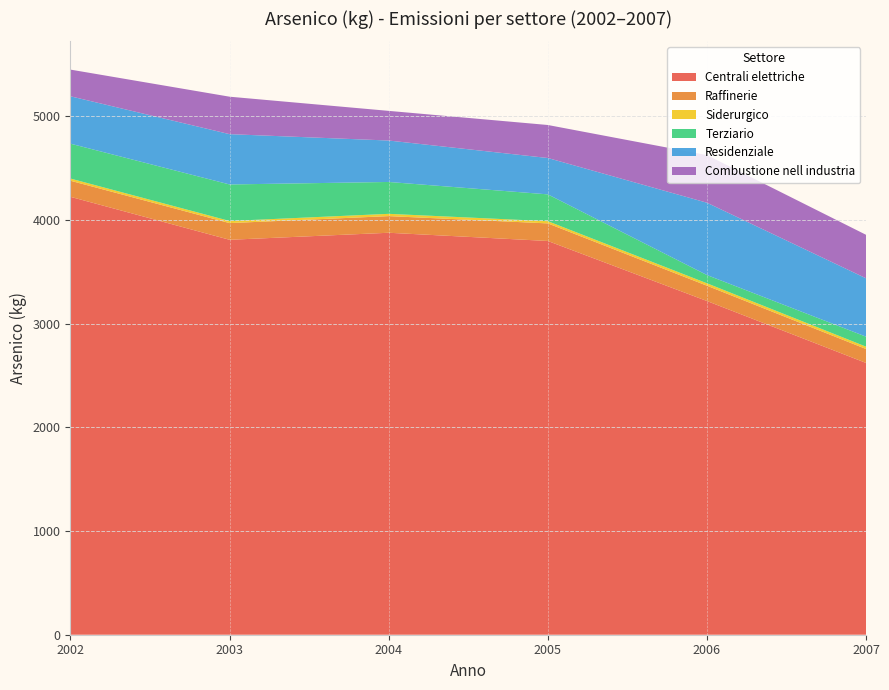

Reading left to right, what are all the values shown in this chart?

Centrali elettriche: 4221.2	3807.0	3874.8	3795.6	3216.8	2619.8
Raffinerie: 155.0	161.0	160.4	169.5	147.7	134.6
Siderurgico: 20.9	20.3	22.0	21.2	23.2	22.4
Terziario: 336.4	352.1	307.2	258.6	79.5	96.4
Residenziale: 456.8	484.9	399.5	350.5	697.1	562.6
Combustione nell industria: 257.2	361.0	285.8	318.2	459.0	419.2